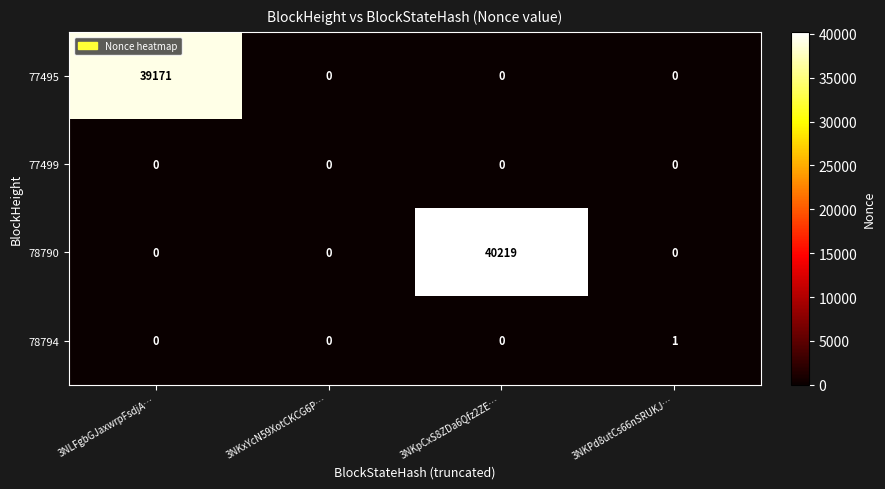

List the series in order of their peak value, highest first.

78790, 77495, 78794, 77499